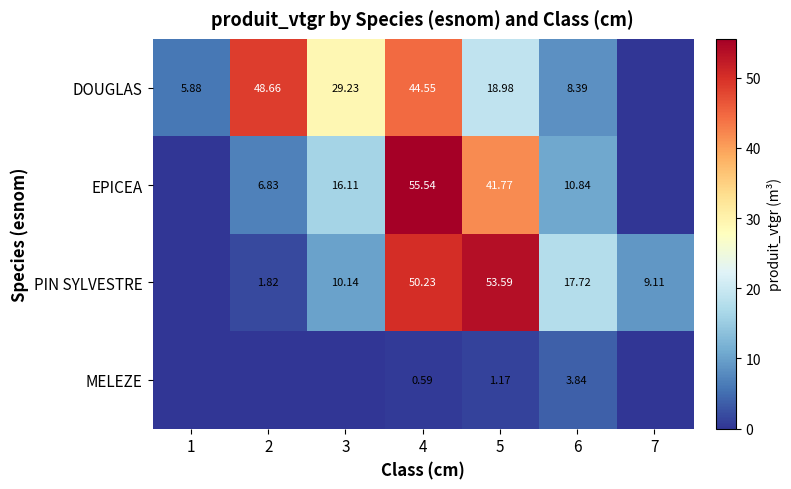

How many values in the PIN SYLVESTRE series exceed 10?

4